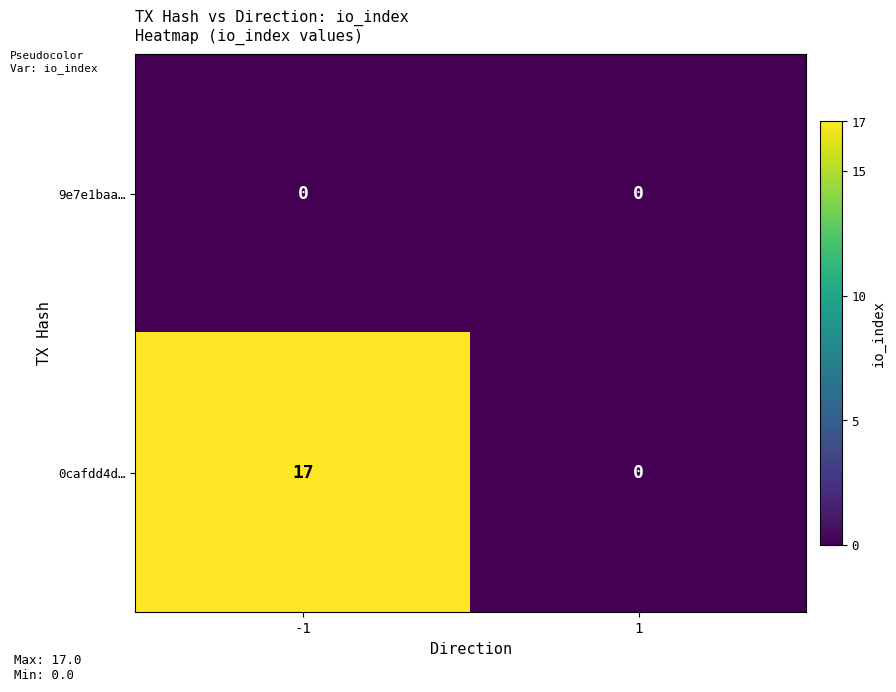

Reading left to right, what are all the values shown in this chart?

9e7e1baa…: 0	0
0cafdd4d…: 17	0